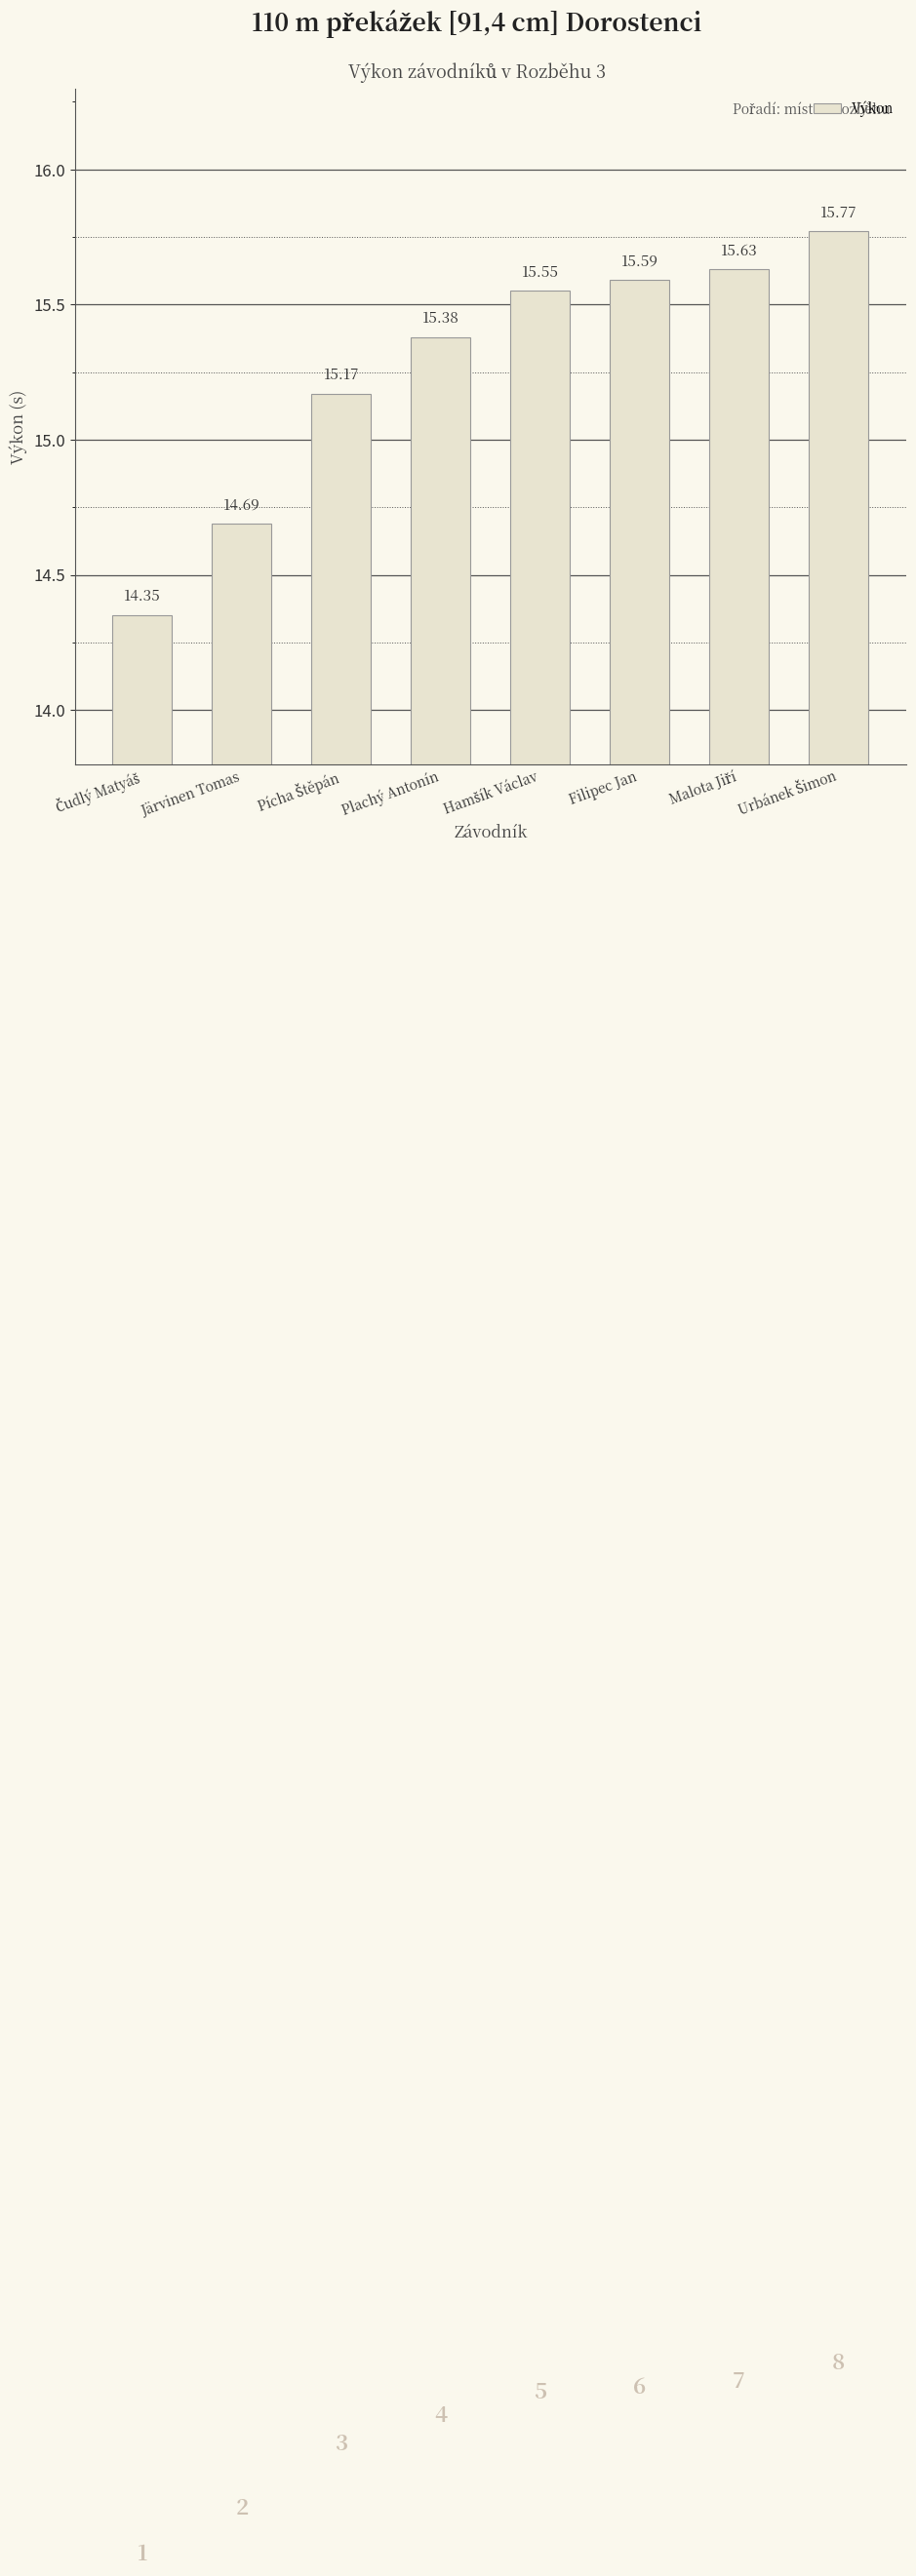

Count the values in the range 15 to 16.

6